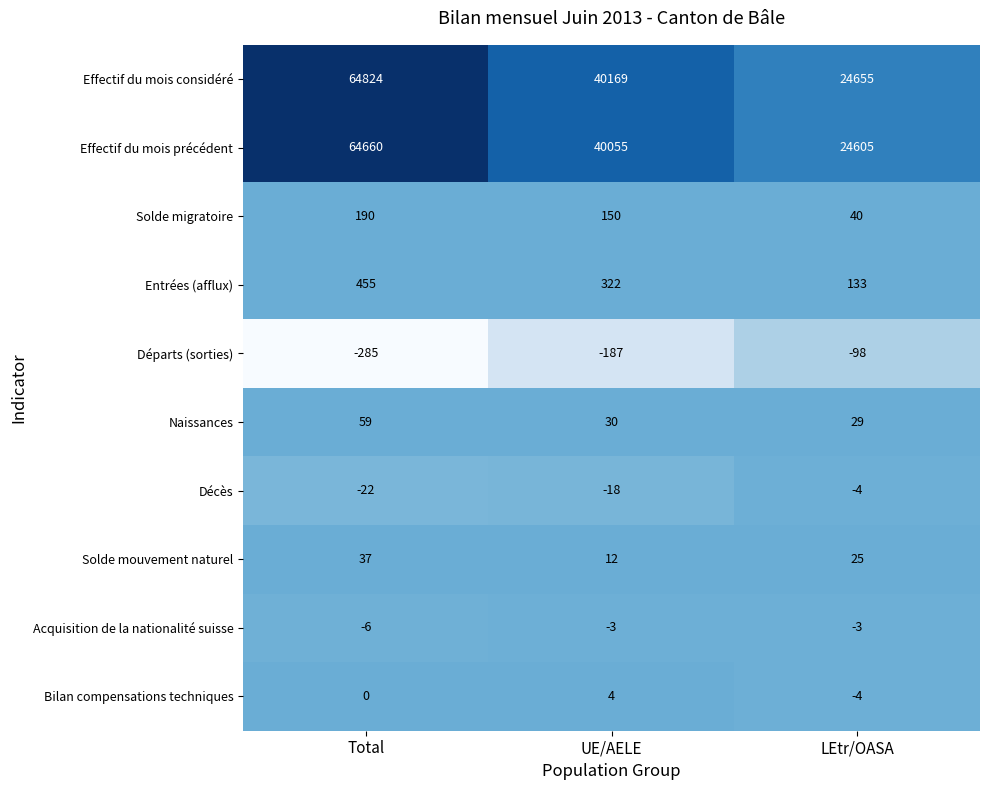

Which series has the widest spread of values?

Effectif du mois considéré